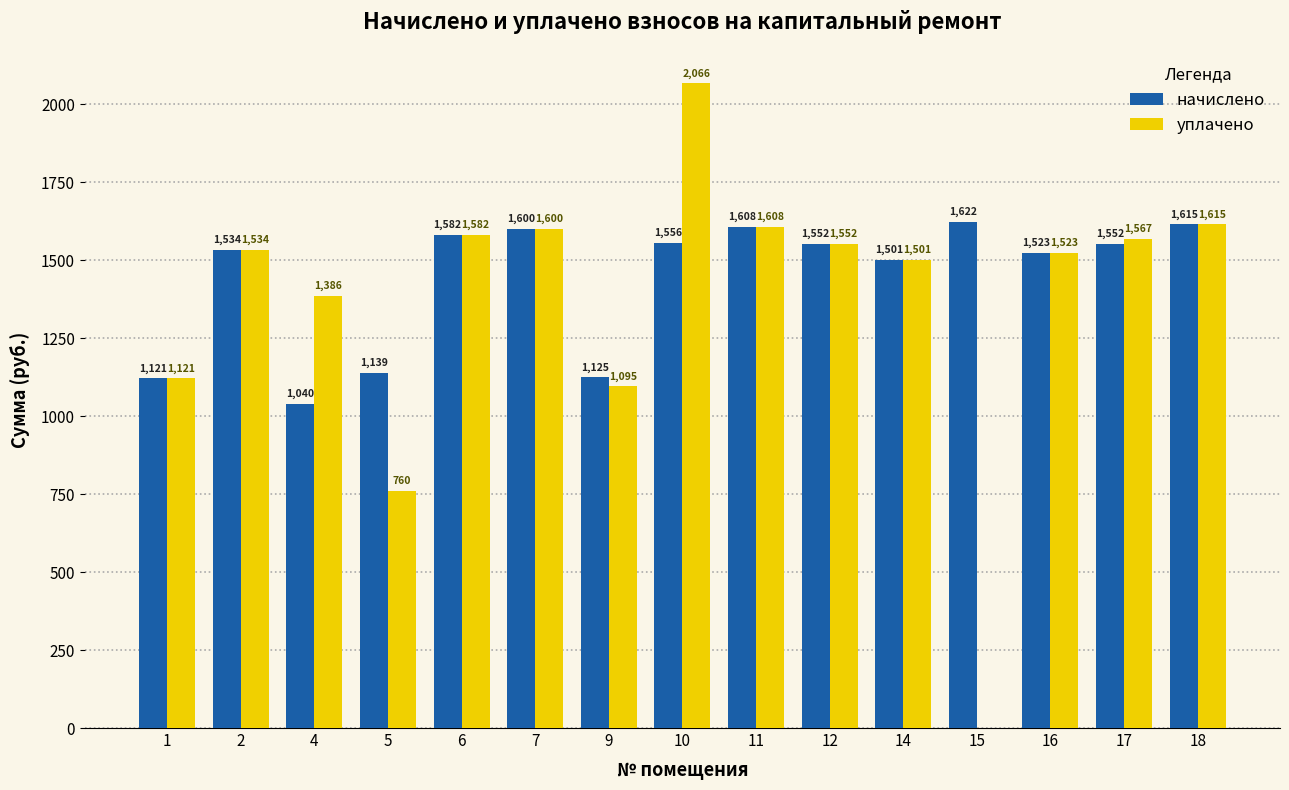

What are all the series names shown in the legend?

начислено, уплачено